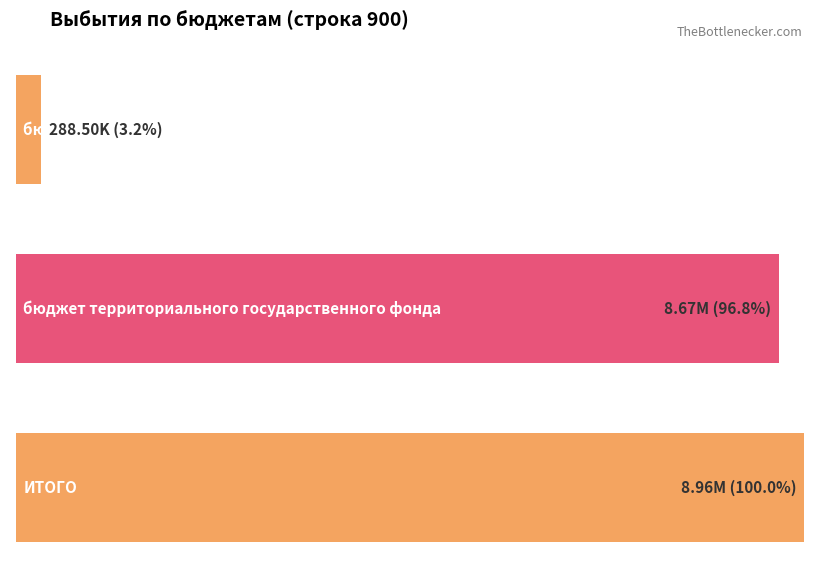

What is the label of the 3rd bar from the right?

бюджеты муниципальных районов